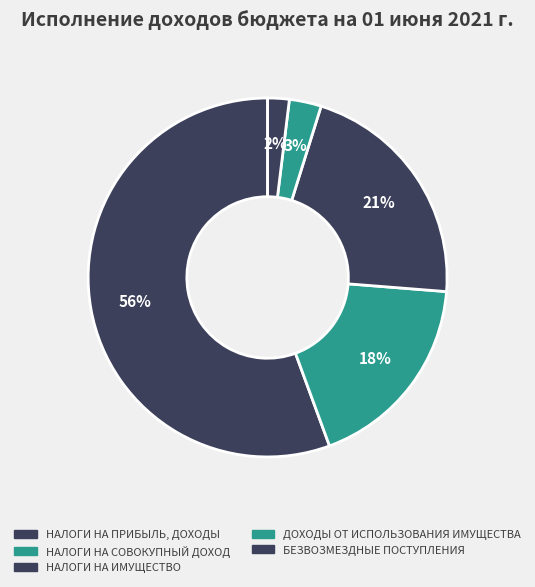

Approximately how many times larger is the value at НАЛОГИ НА ИМУЩЕСТВО compared to НАЛОГИ НА ПРИБЫЛЬ, ДОХОДЫ?

0.4